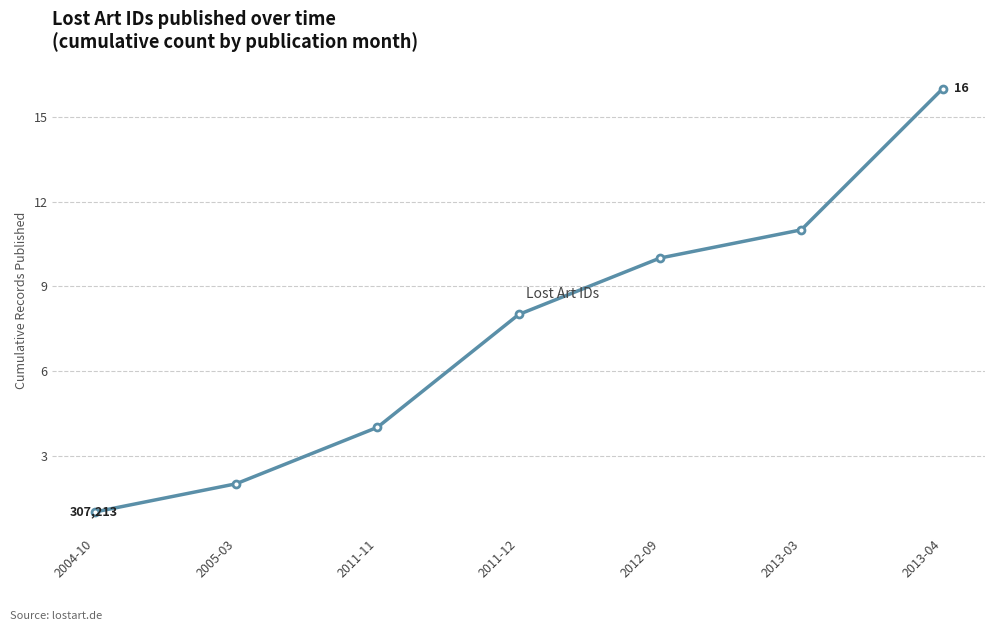

What is the label of the 5th point from the right?

2011-11